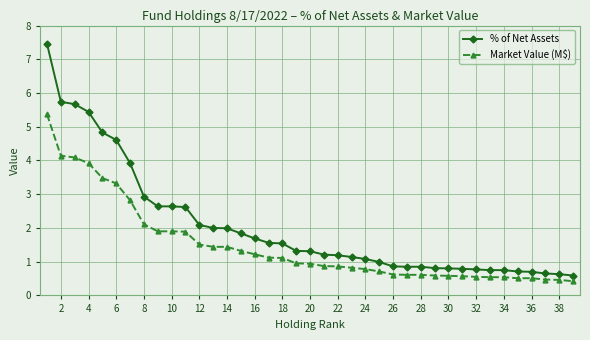

What is the average value of the % of Net Assets series?

2.1